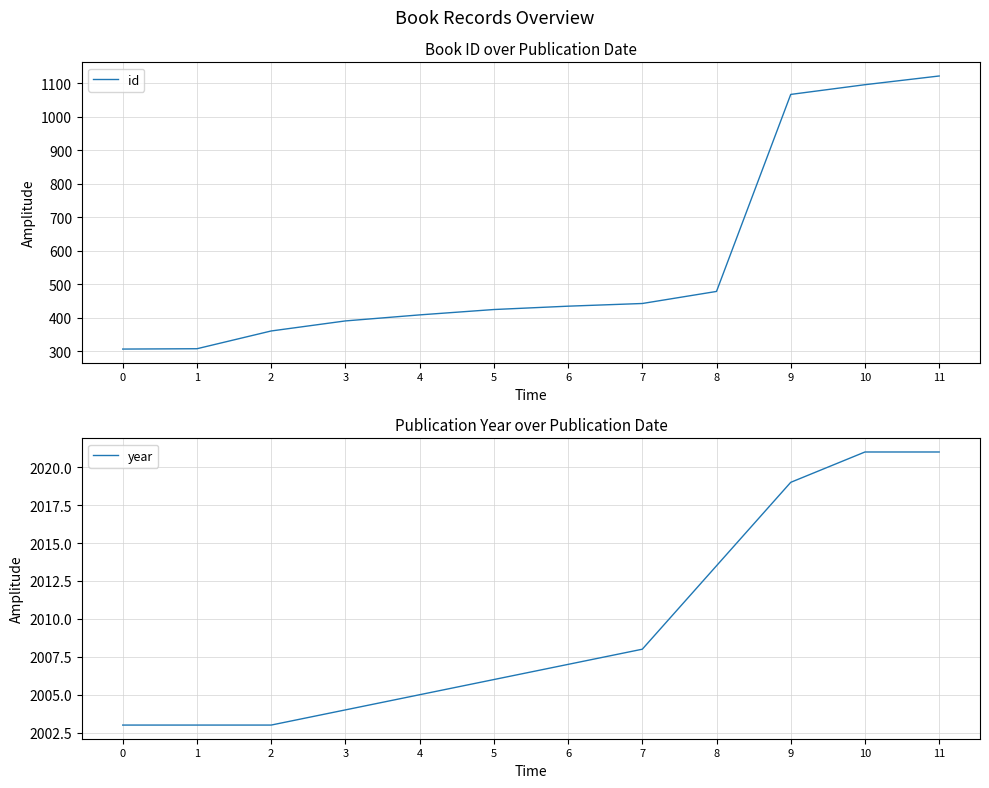

True or false: the data has more than 2 interior local peaks.

False